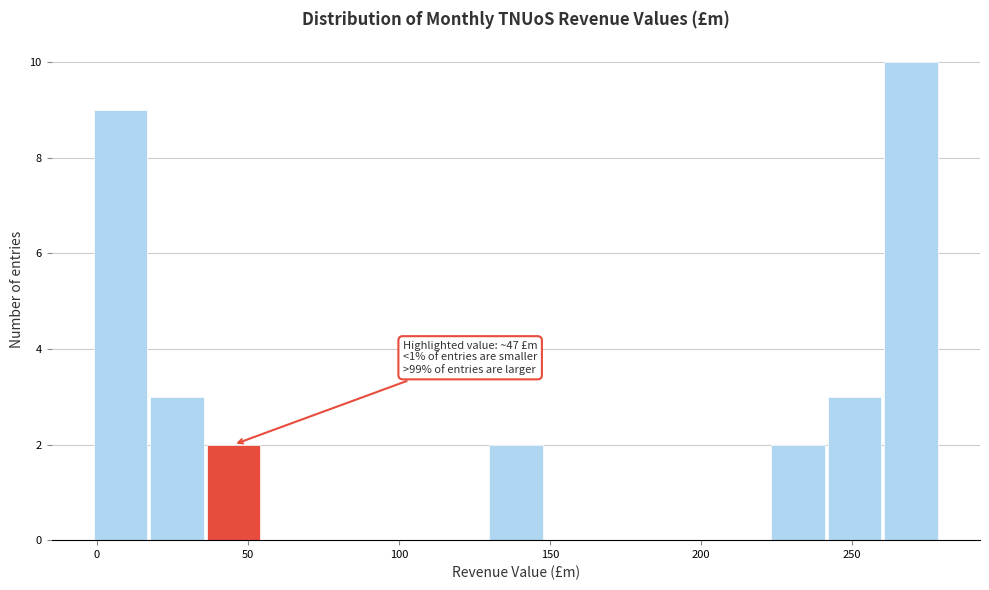

Around what value on the x-axis is the tallest bar? Give the approximate position of its centre, as read against the axis.

270